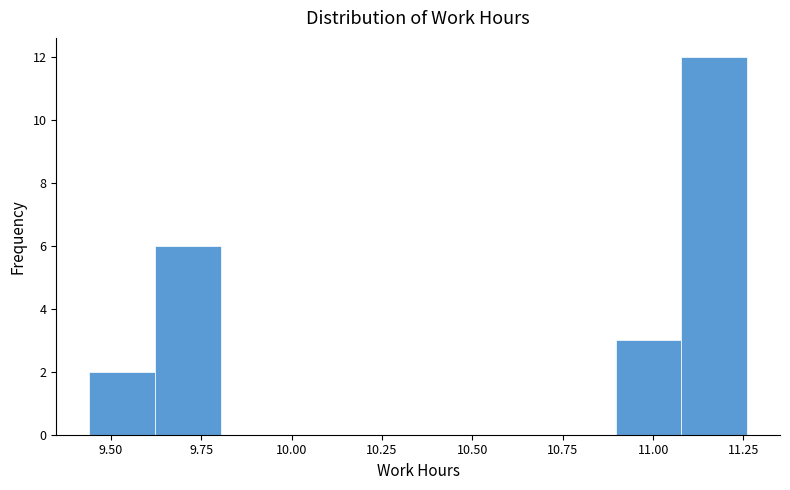

Read against the x-axis, roughly where is the centre of the tallest bar?

11.15